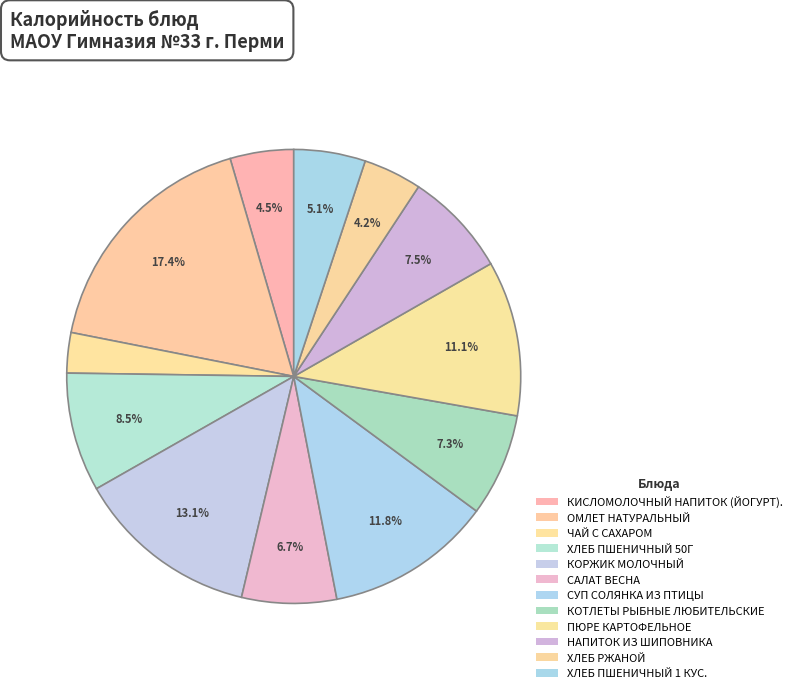

Approximately how many times larger is the value at НАПИТОК ИЗ ШИПОВНИКА compared to САЛАТ ВЕСНА?

1.1